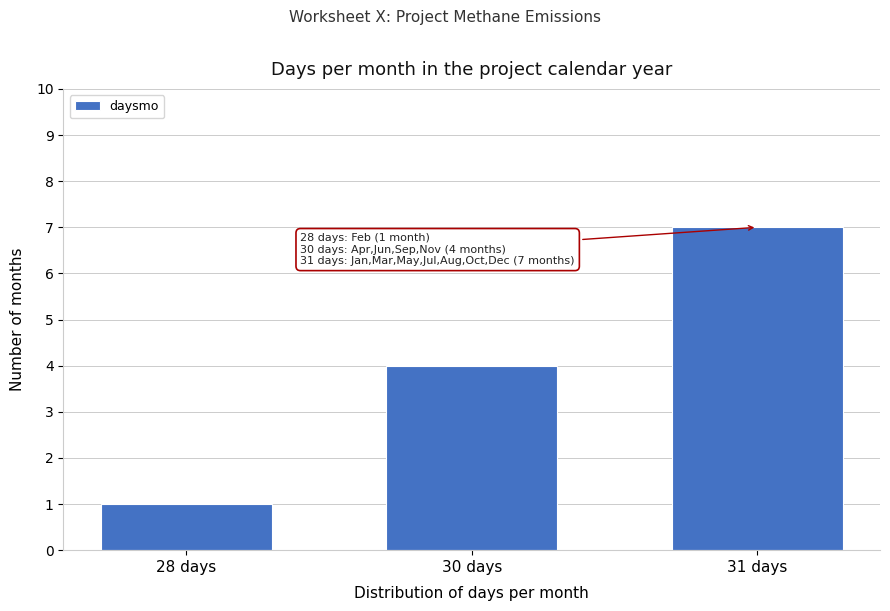

Reading left to right, what are all the values shown in this chart?

28 days=1	30 days=4	31 days=7